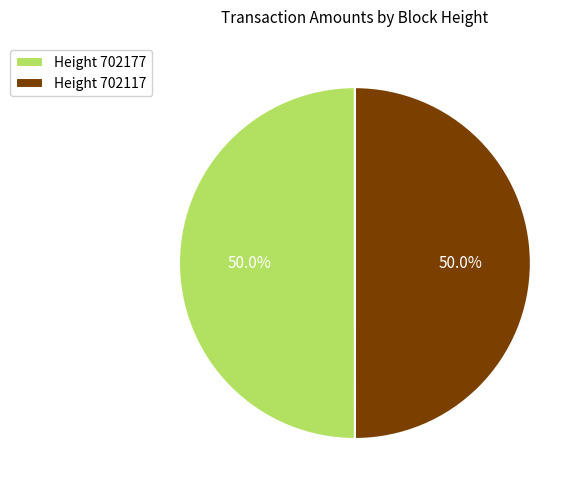

Count the number of slices in the pie.

2